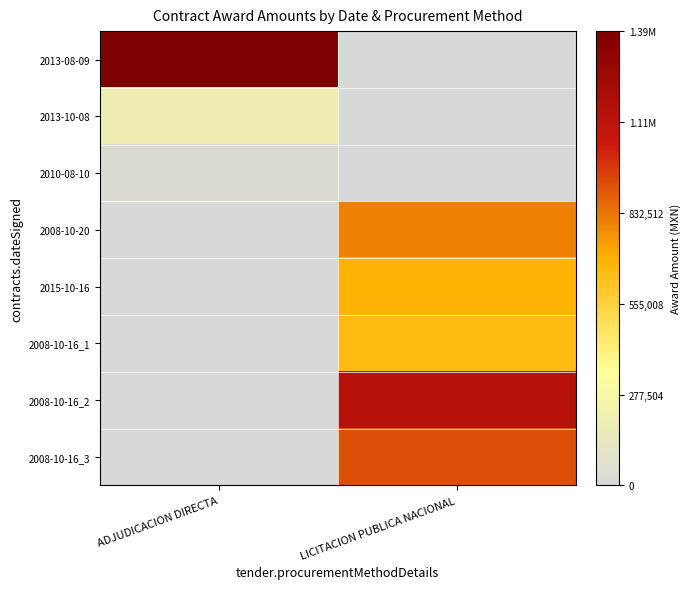

Which label corresponds to the smallest value in the chart?

LICITACION PUBLICA NACIONAL